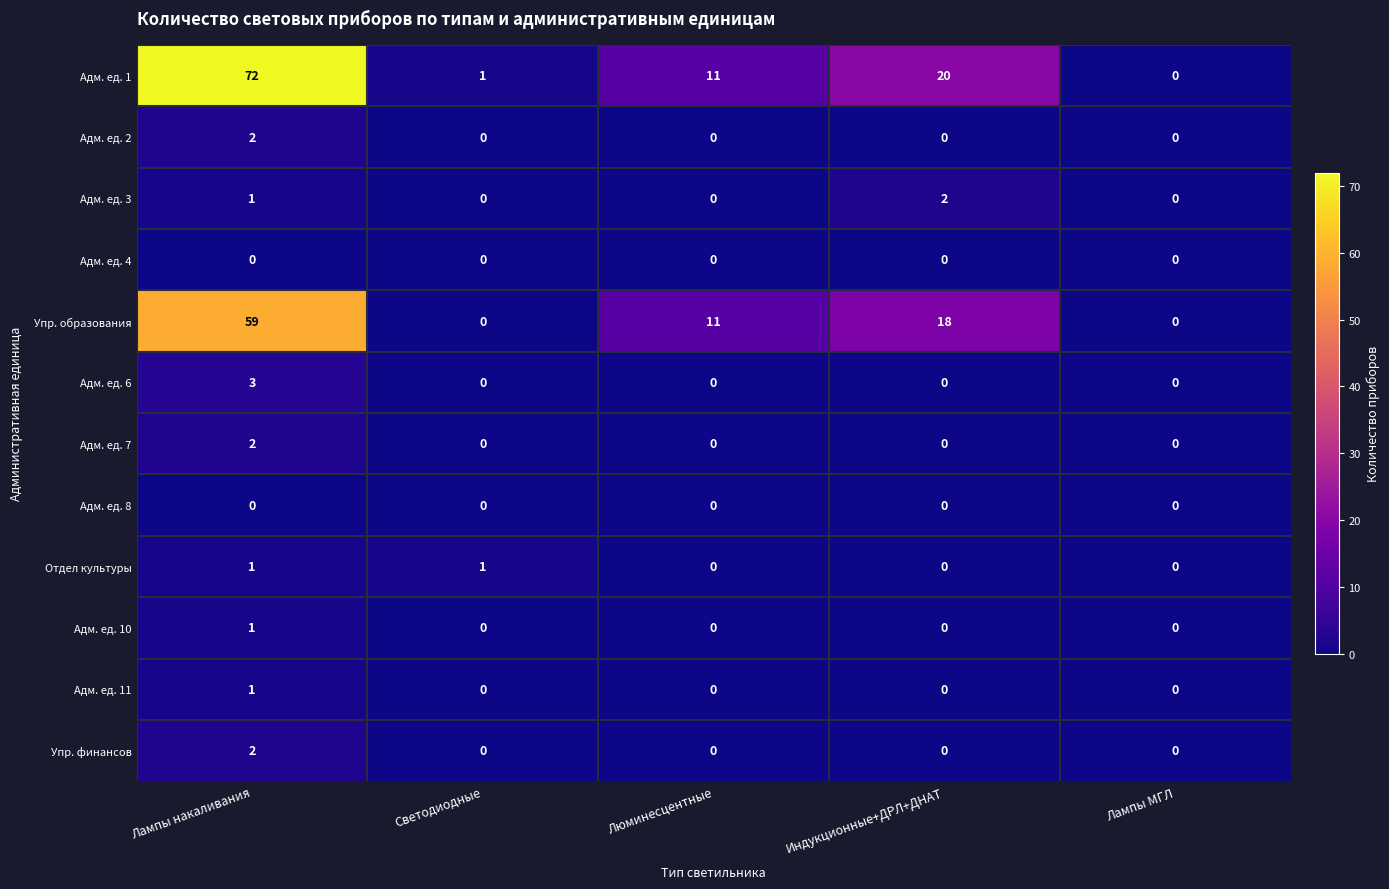

Is it true that Адм. ед. 11 equals 0 at Лампы МГЛ?

True